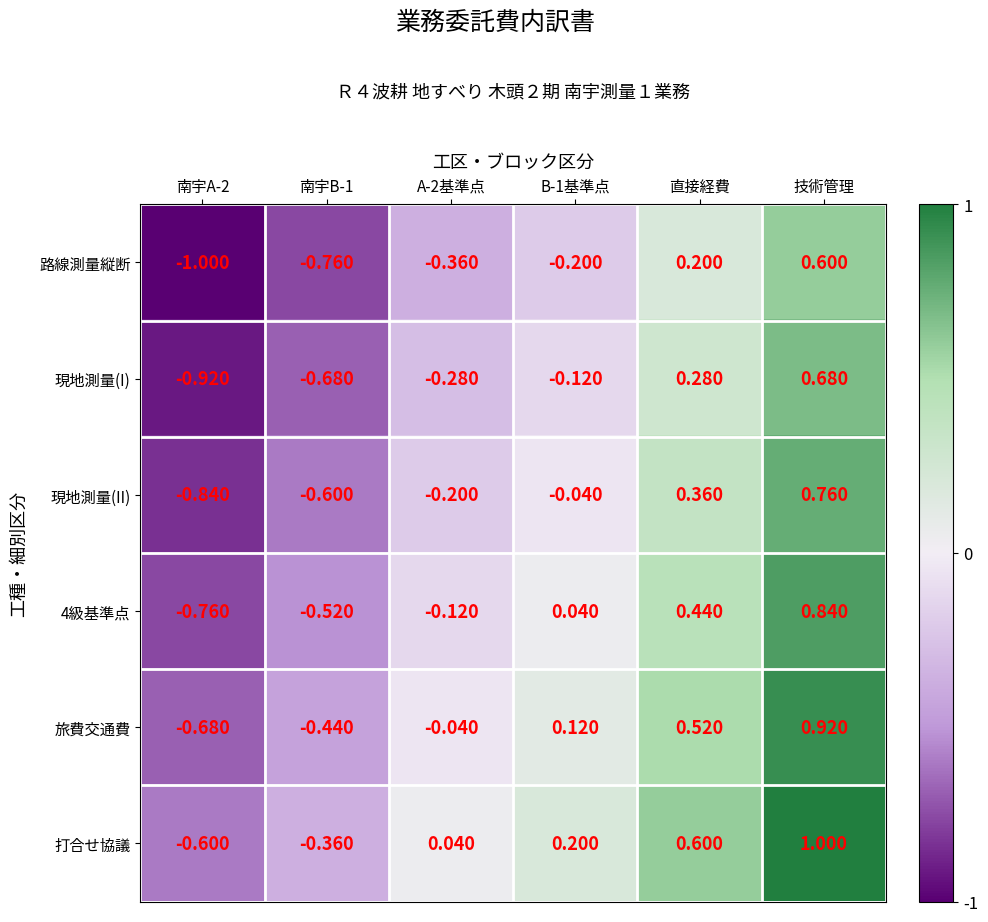

Which category has the highest value across all series?

技術管理